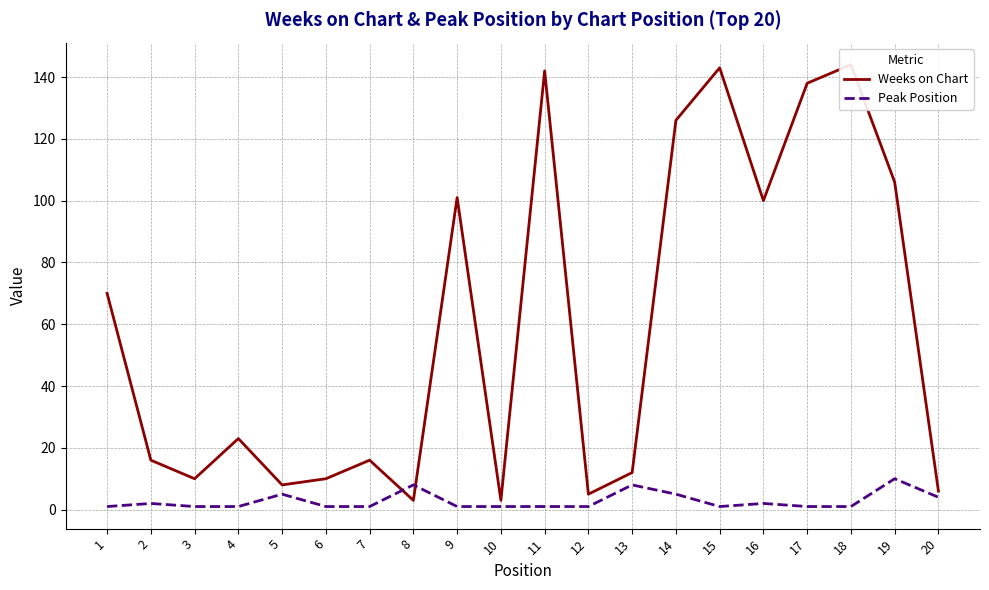

Which series has the largest range (max minus min)?

Weeks on Chart